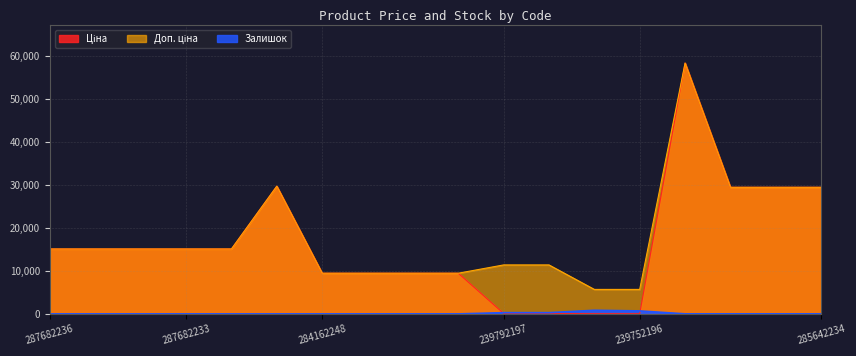

At which category does Залишок reach its first local valley?

284162244